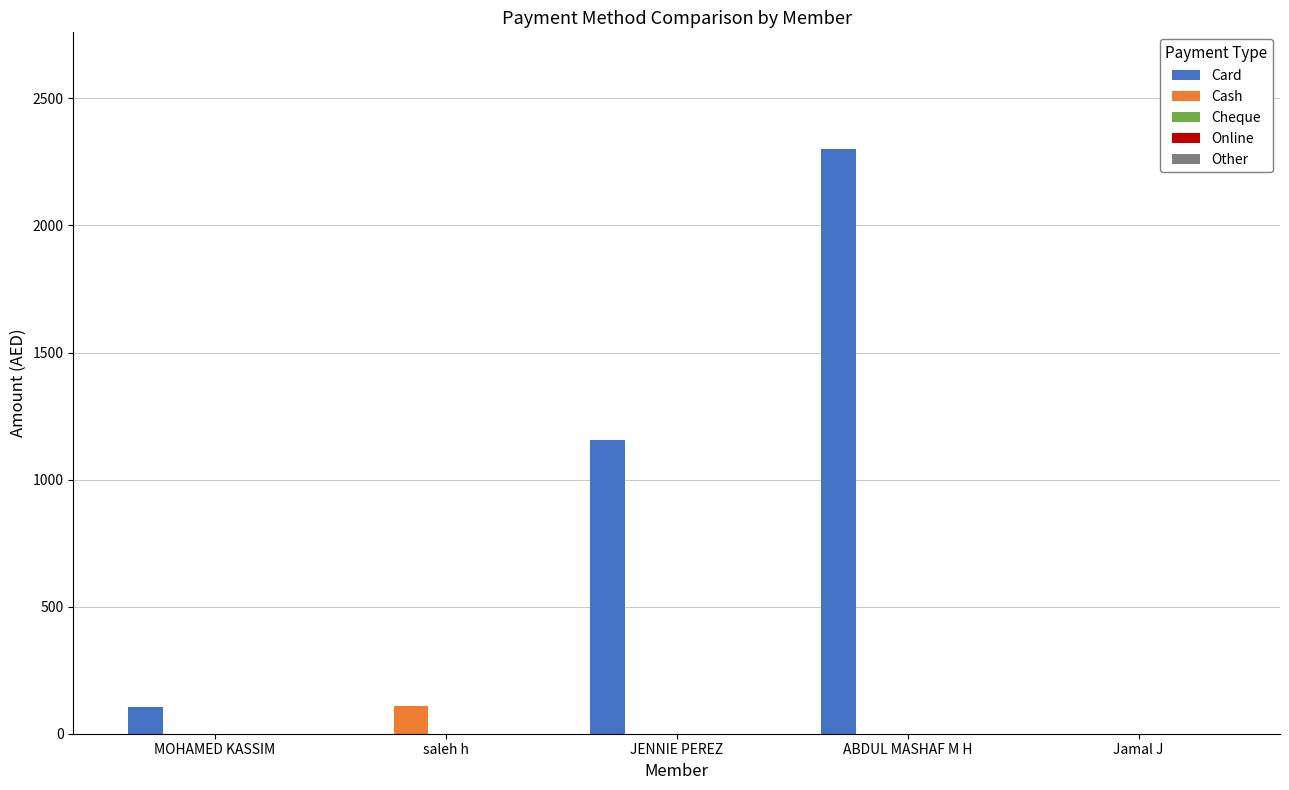

Which series has the largest range (max minus min)?

Card